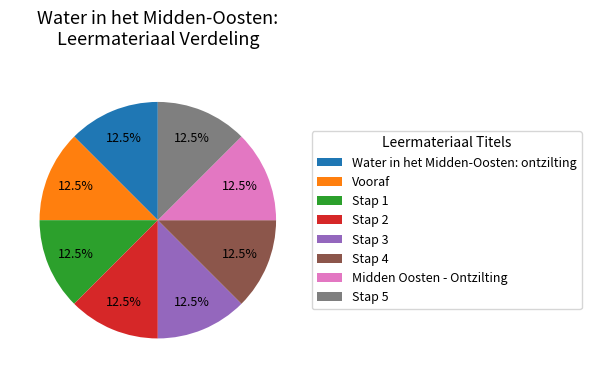

Does Stap 4 represent more than half of the total?

No